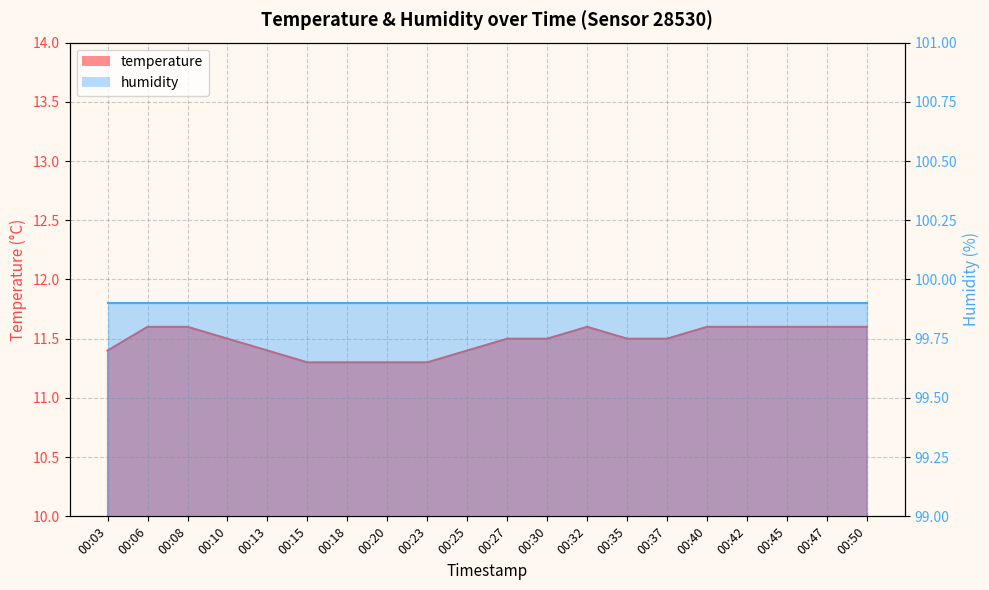

At which category does the chart reach its peak across all series?

00:06